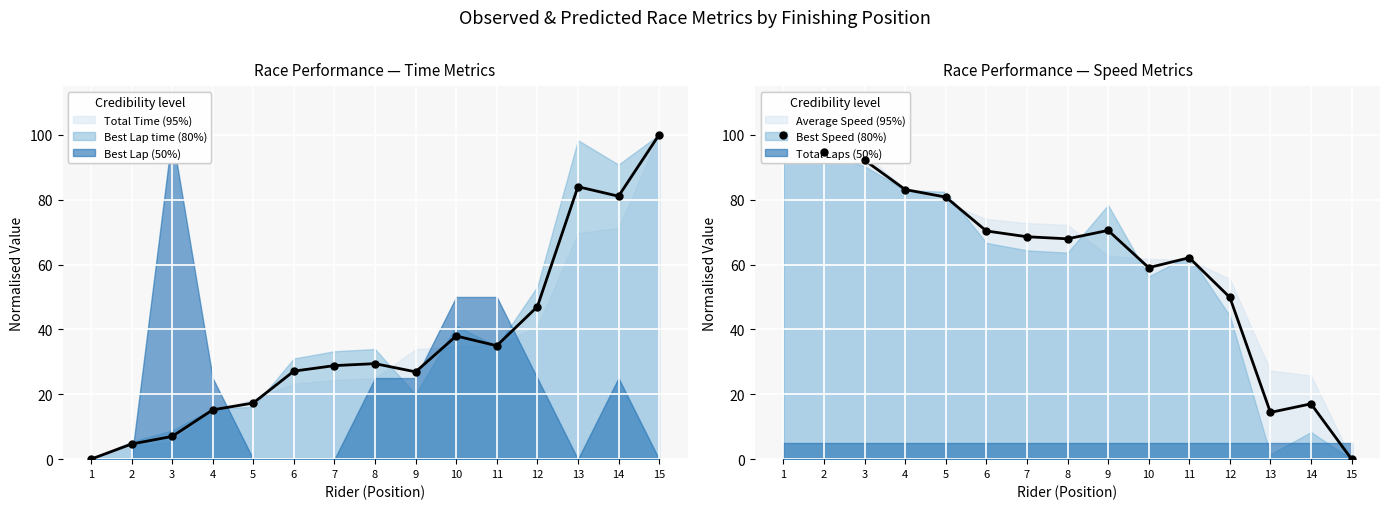

At how many categories does at least one series exceed 26?

15